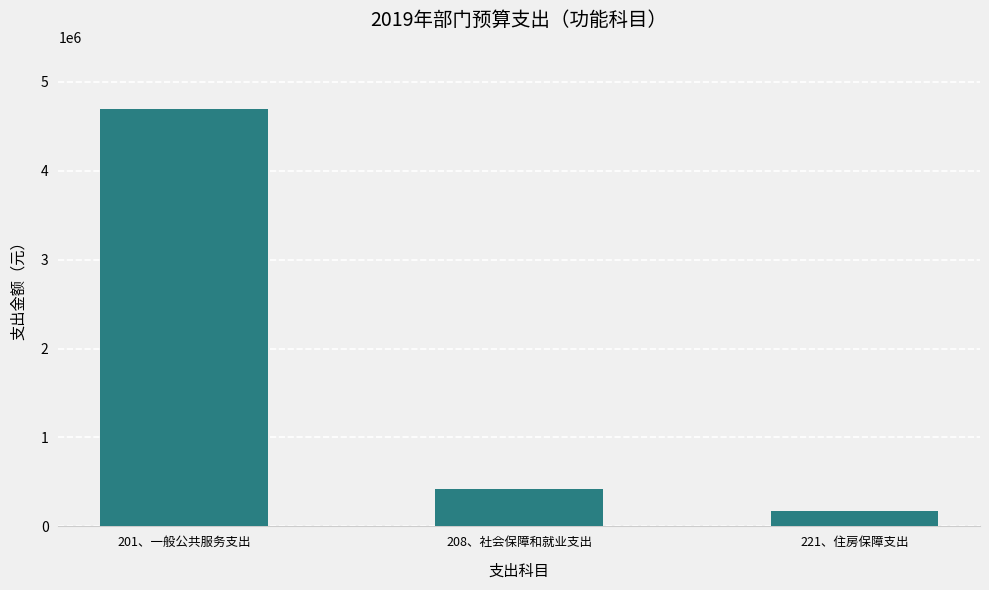

Which label corresponds to the smallest value in the chart?

221、住房保障支出